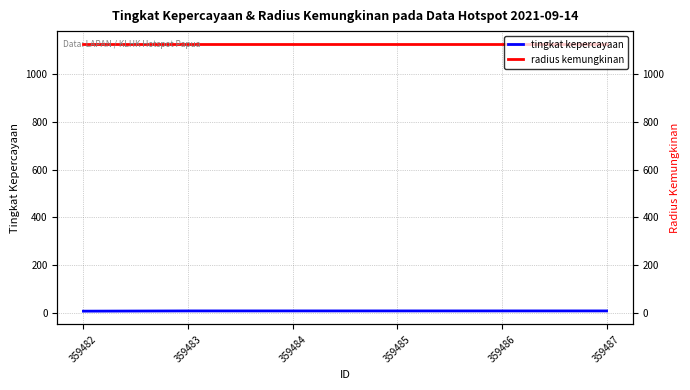

Which category has the lowest value across all series?

359482